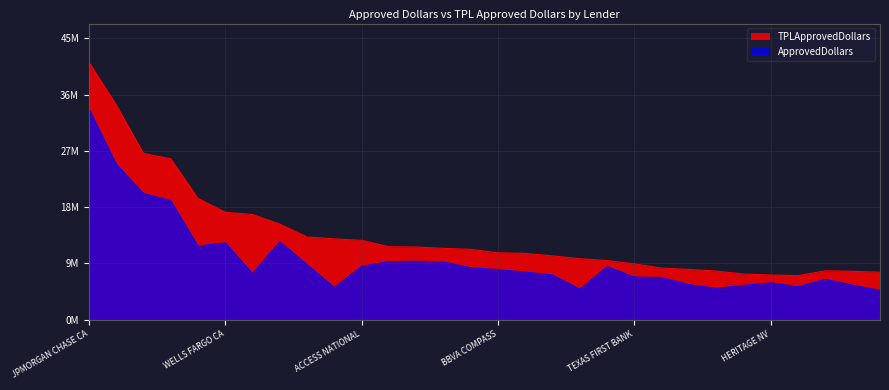

How many values in the ApprovedDollars series exceed 7986000?

14